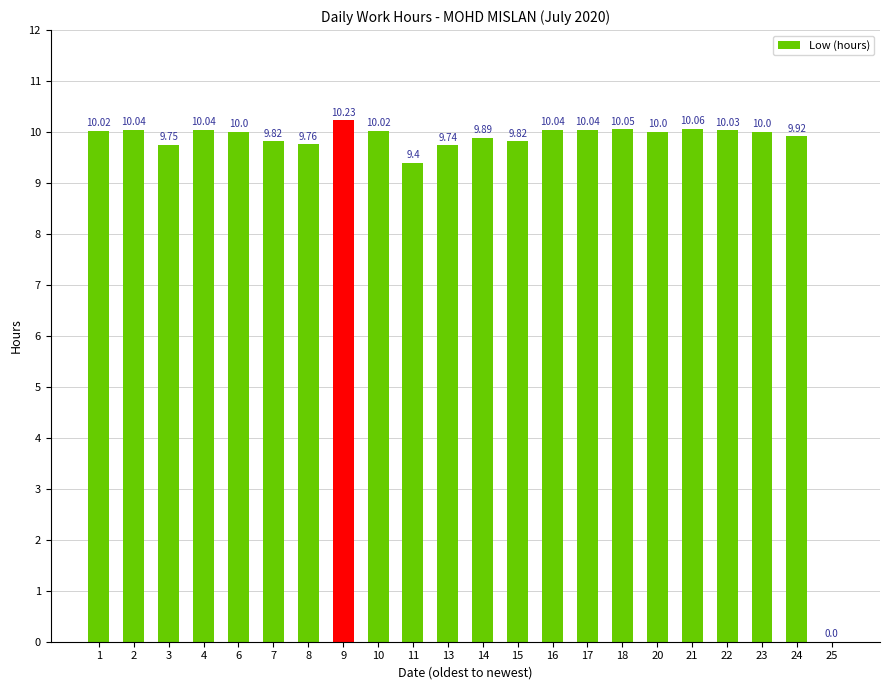

Count the number of data series in this chart.

1